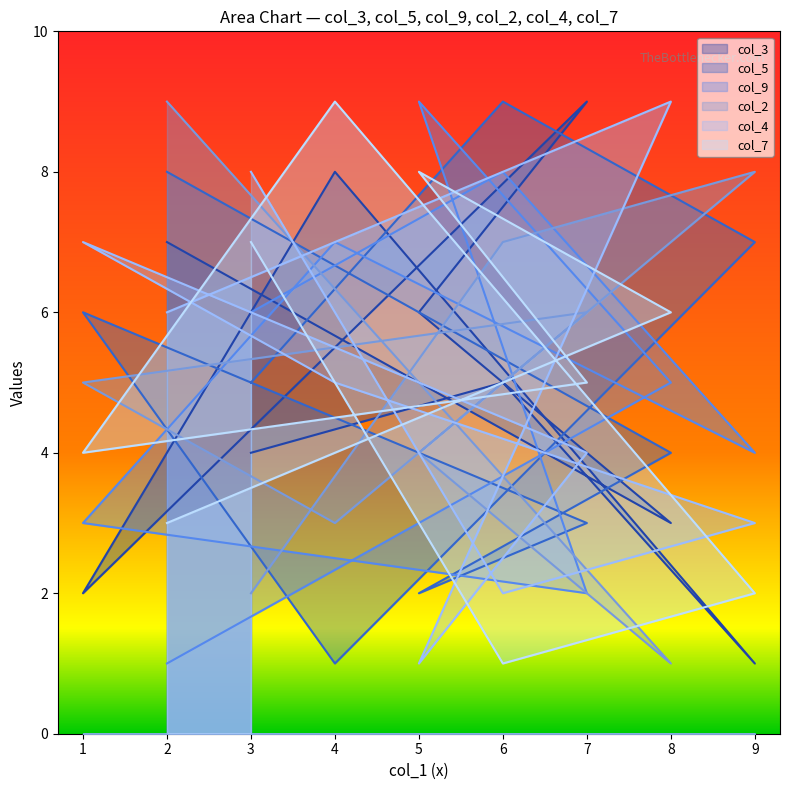

Is it true that col_3 equals 7 at 2?

True